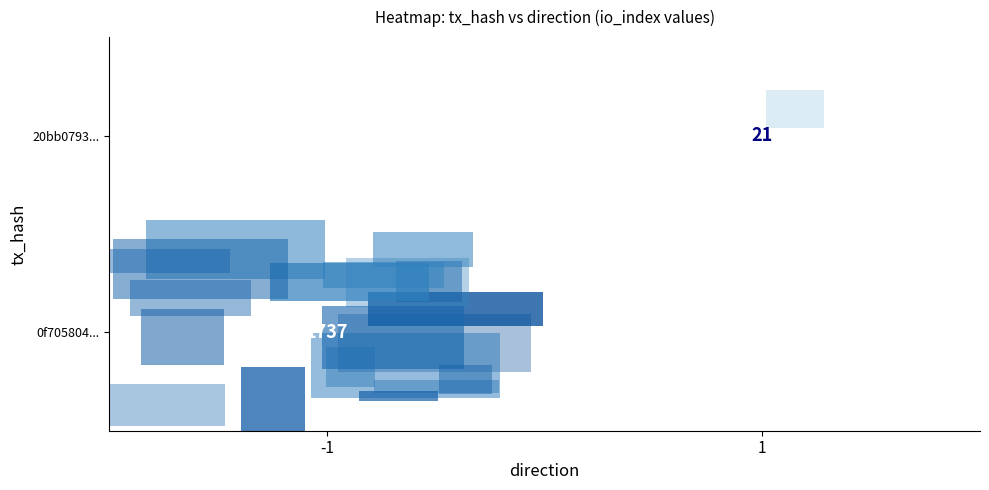

Is it true that 20bb0793... equals 11 at 1?

False